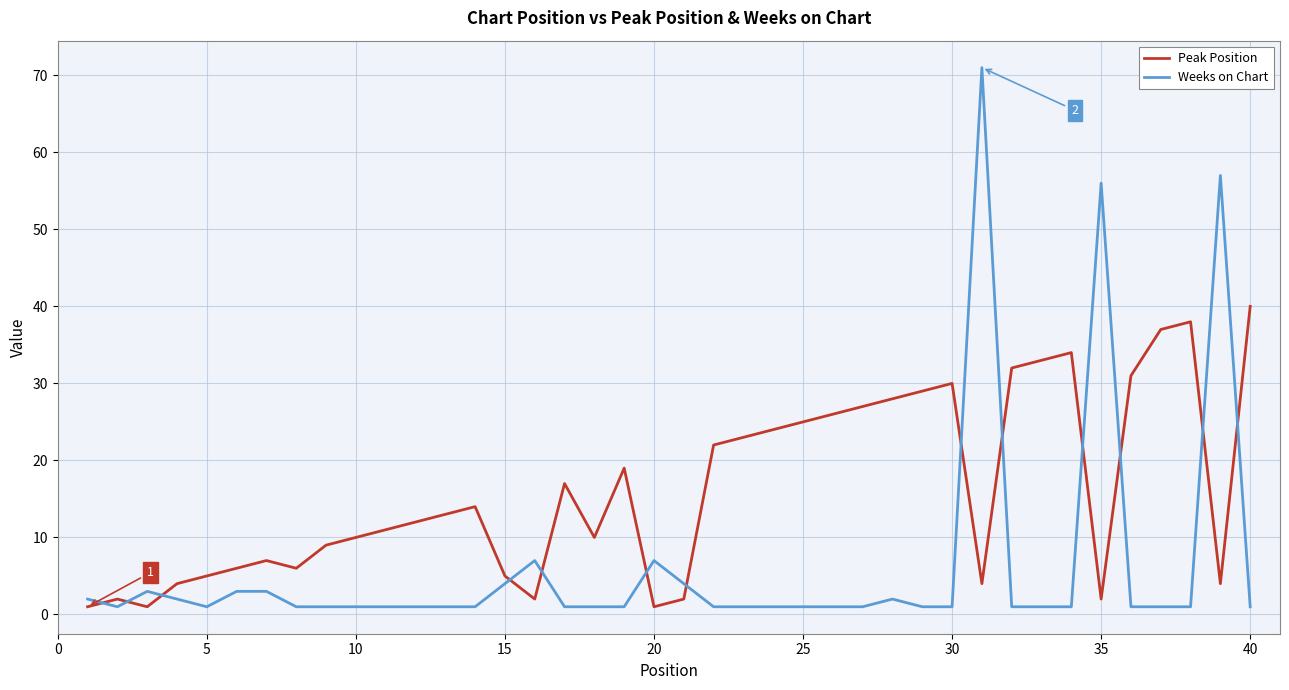

Rank the series by their maximum value, from highest to lowest.

Weeks on Chart, Peak Position